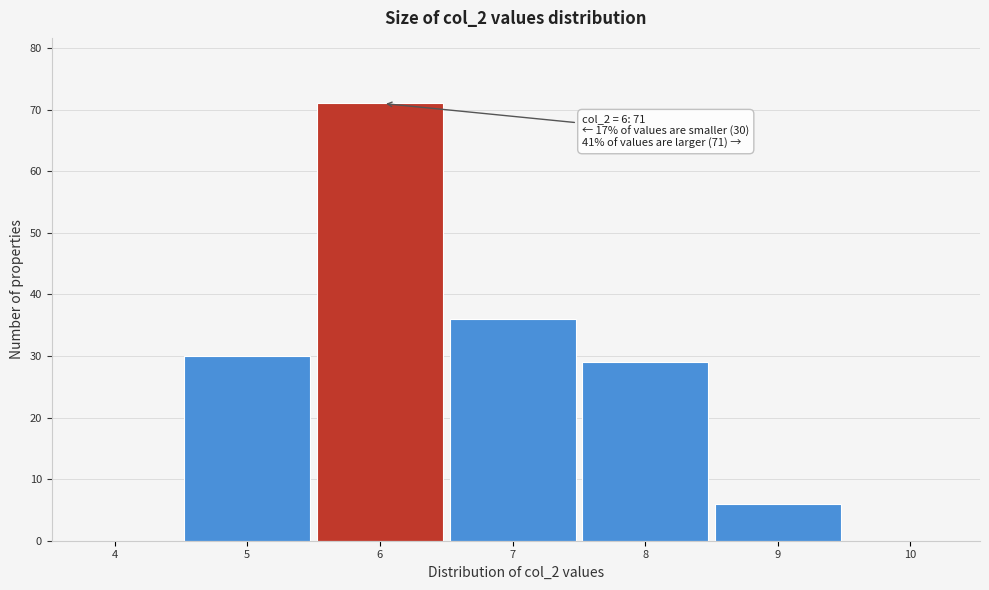

Reading right to left, list all the values displayed in this chart.

10=0	9=6	8=29	7=36	6=71	5=30	4=0